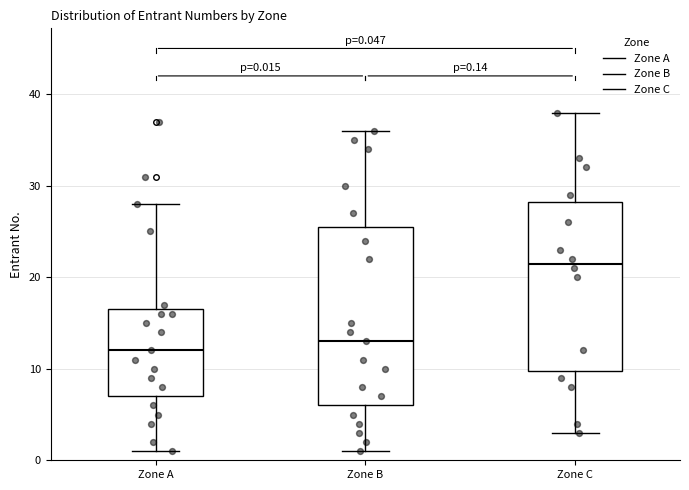

Which box's median line is the highest?

Zone C